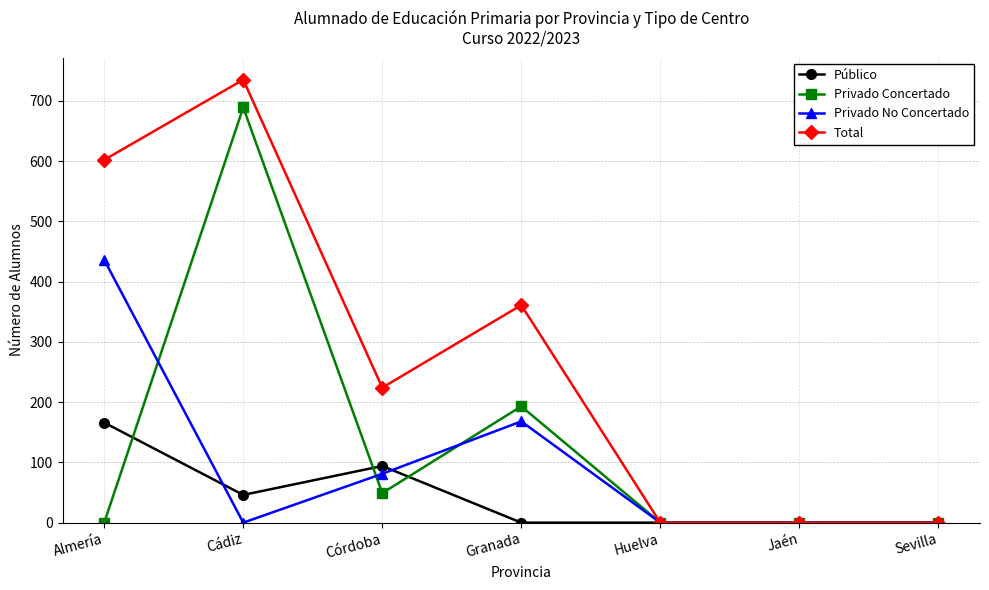

What is the total value across all series at Granada?

722